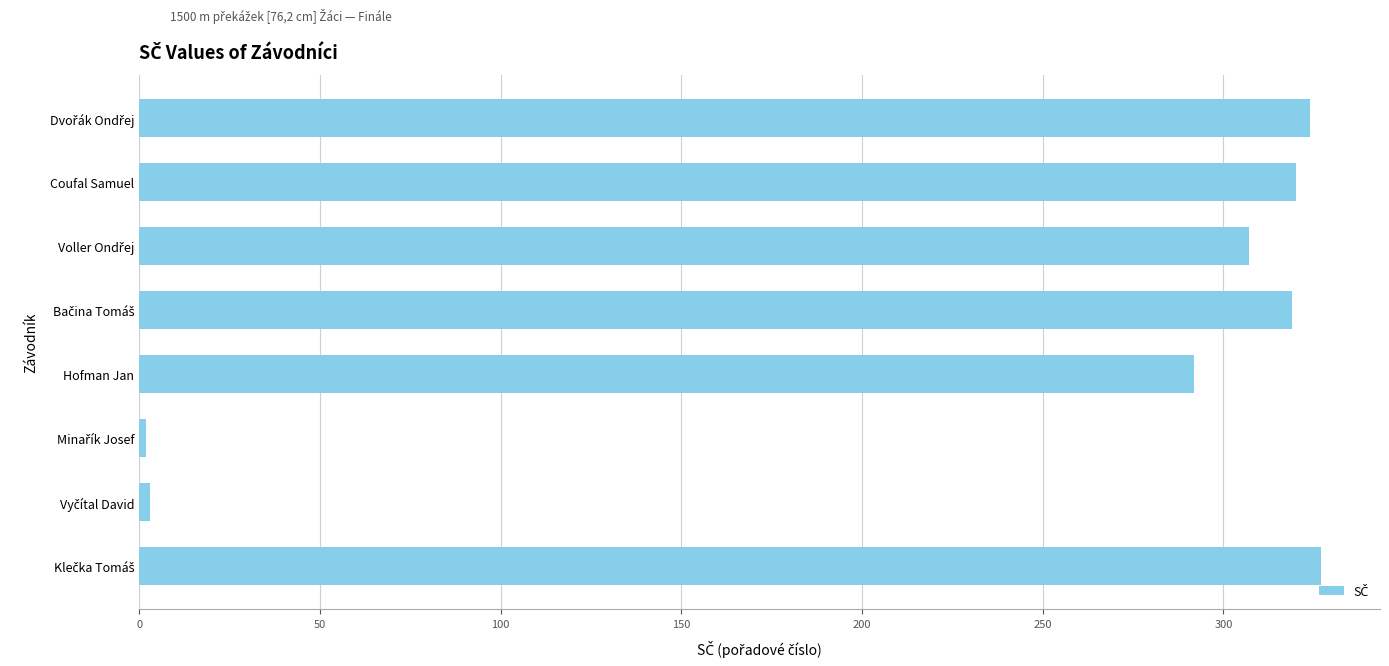

The value at Hofman Jan is 292. True or false?

True